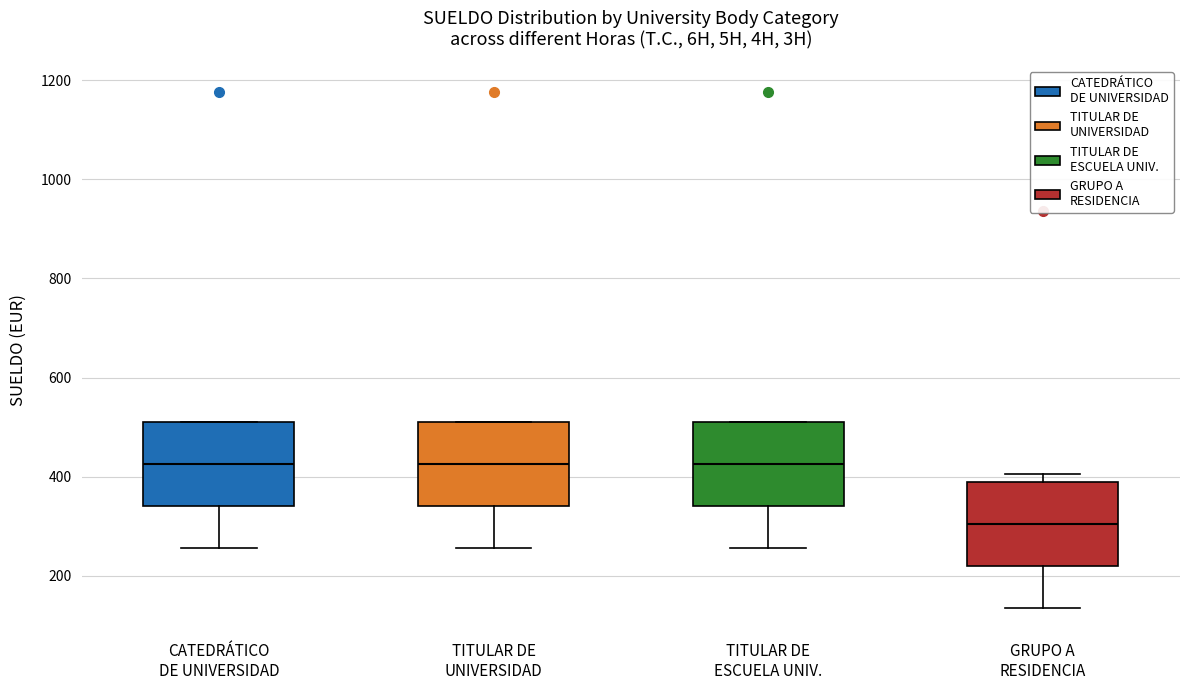

Which box's median line is the lowest?

GRUPO A RESIDENCIA